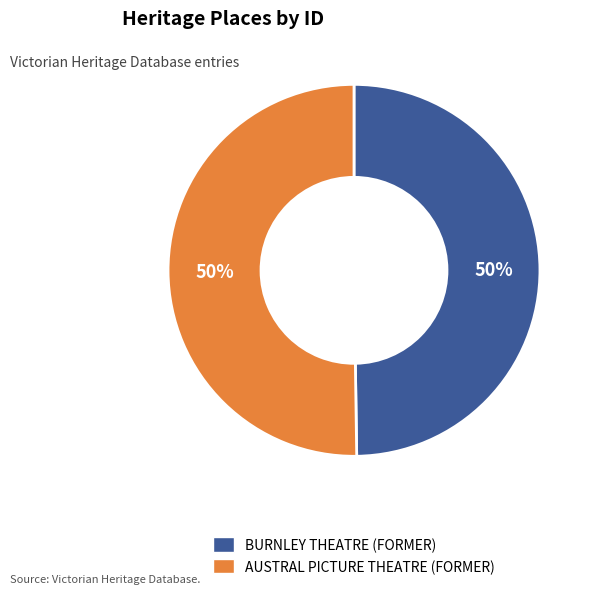

Approximately how many times larger is the value at AUSTRAL PICTURE THEATRE (FORMER) compared to BURNLEY THEATRE (FORMER)?

1.0